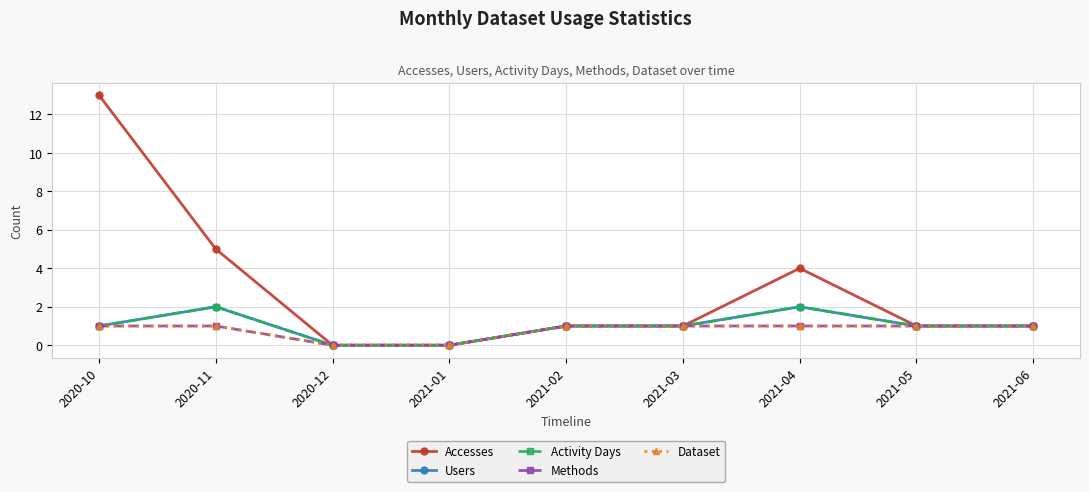

Reading left to right, extract all data points from this chart.

Accesses: 2020-10=13	2020-11=5	2020-12=0	2021-01=0	2021-02=1	2021-03=1	2021-04=4	2021-05=1	2021-06=1
Users: 2020-10=1	2020-11=2	2020-12=0	2021-01=0	2021-02=1	2021-03=1	2021-04=2	2021-05=1	2021-06=1
Activity Days: 2020-10=1	2020-11=2	2020-12=0	2021-01=0	2021-02=1	2021-03=1	2021-04=2	2021-05=1	2021-06=1
Methods: 2020-10=1	2020-11=1	2020-12=0	2021-01=0	2021-02=1	2021-03=1	2021-04=1	2021-05=1	2021-06=1
Dataset: 2020-10=1	2020-11=1	2020-12=0	2021-01=0	2021-02=1	2021-03=1	2021-04=1	2021-05=1	2021-06=1